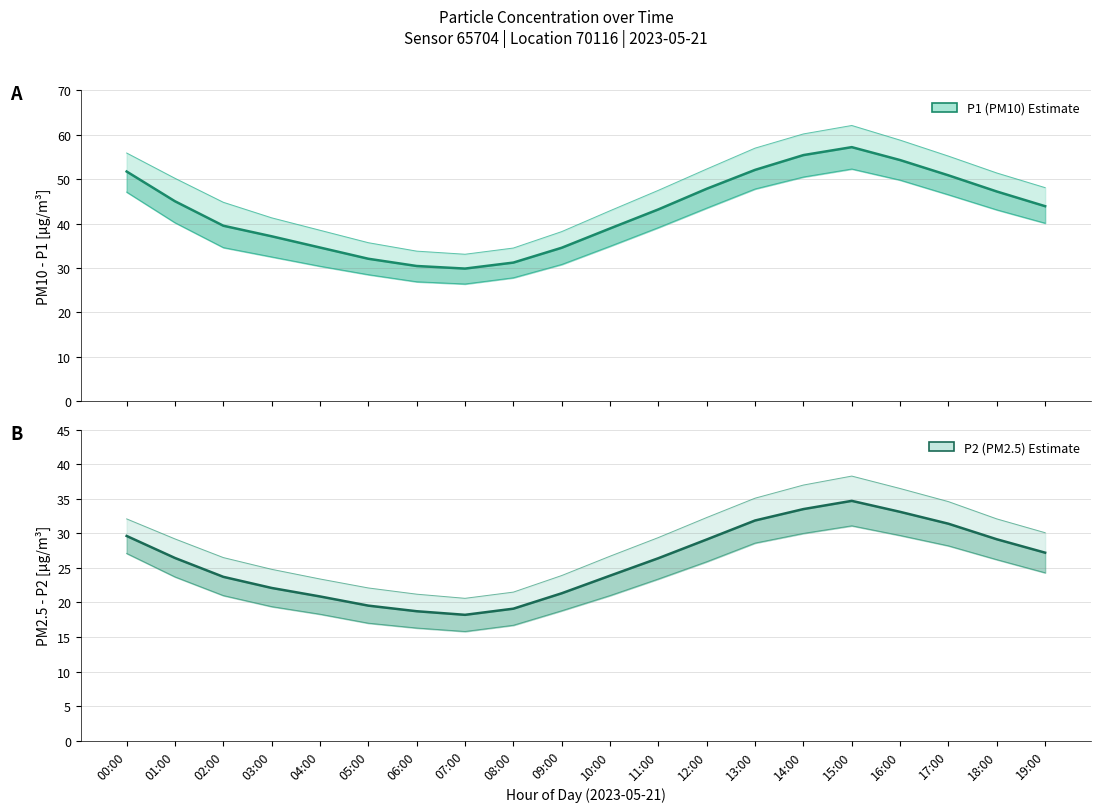

Reading right to left, list all the values displayed in this chart.

P1 (PM10) Estimate: 19:00=43.9	18:00=47.2	17:00=50.9	16:00=54.3	15:00=57.2	14:00=55.4	13:00=52.1	12:00=47.9	11:00=43.2	10:00=38.9	09:00=34.6	08:00=31.2	07:00=29.9	06:00=30.4	05:00=32.1	04:00=34.6	03:00=37.1	02:00=39.5	01:00=45.0	00:00=51.7
P2 (PM2.5) Estimate: 19:00=27.2	18:00=29.1	17:00=31.4	16:00=33.1	15:00=34.7	14:00=33.5	13:00=31.9	12:00=29.1	11:00=26.4	10:00=23.9	09:00=21.3	08:00=19.1	07:00=18.2	06:00=18.7	05:00=19.5	04:00=20.9	03:00=22.1	02:00=23.7	01:00=26.4	00:00=29.6